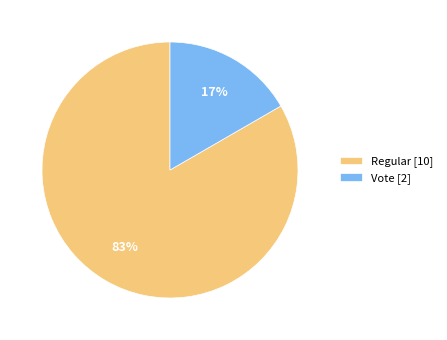

Is Regular [10] the majority of the pie?

Yes